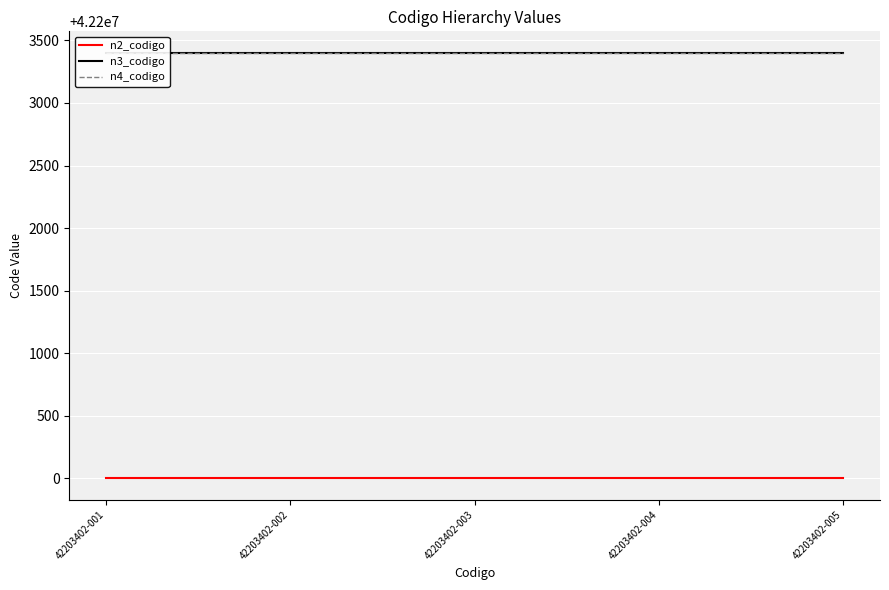

What is the average value of the n3_codigo series?

42203400